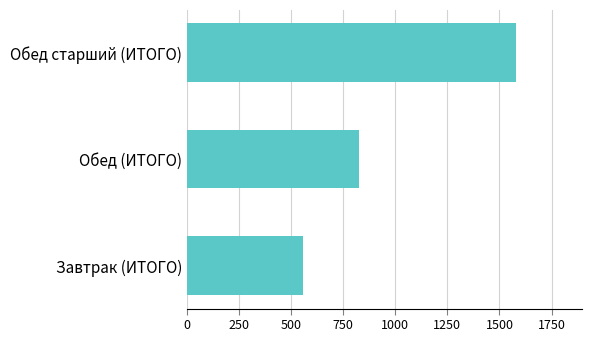

Between Обед старший (ИТОГО) and Завтрак (ИТОГО), which is larger?

Обед старший (ИТОГО)